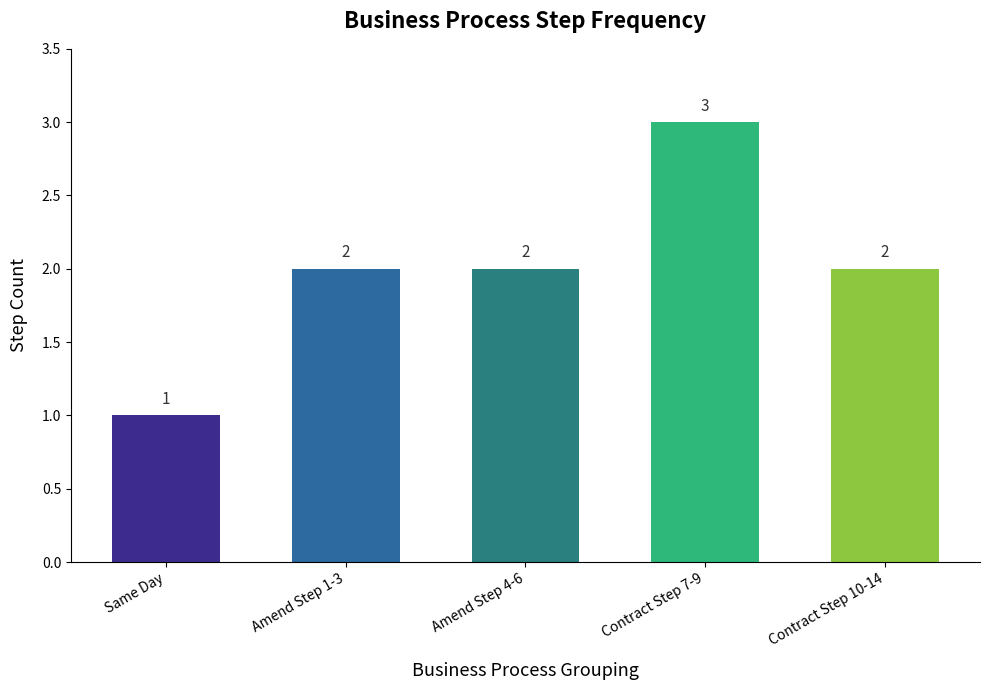

At which category does the chart reach its peak across all series?

Contract Step 7-9